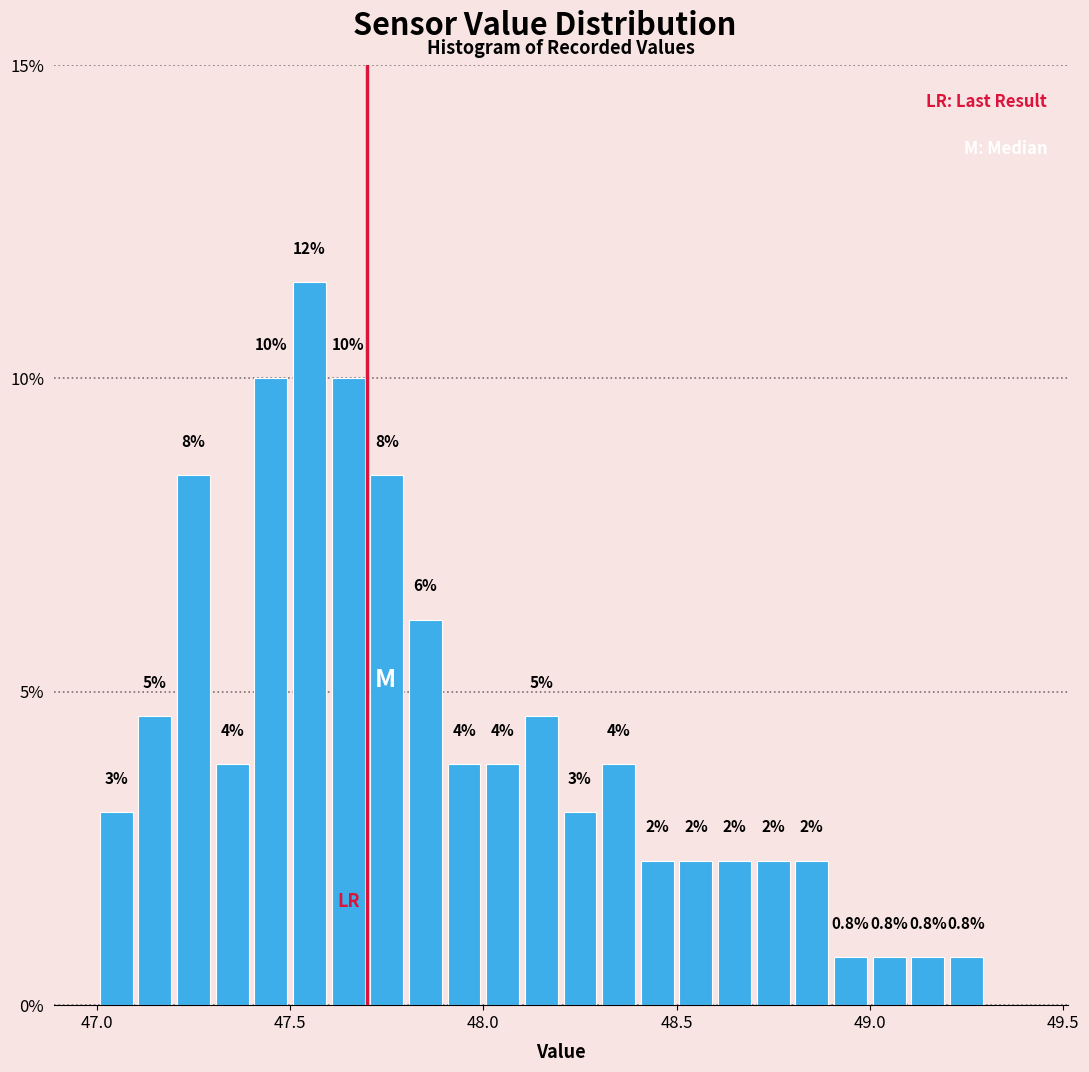

Around what value on the x-axis is the tallest bar? Give the approximate position of its centre, as read against the axis.

47.55